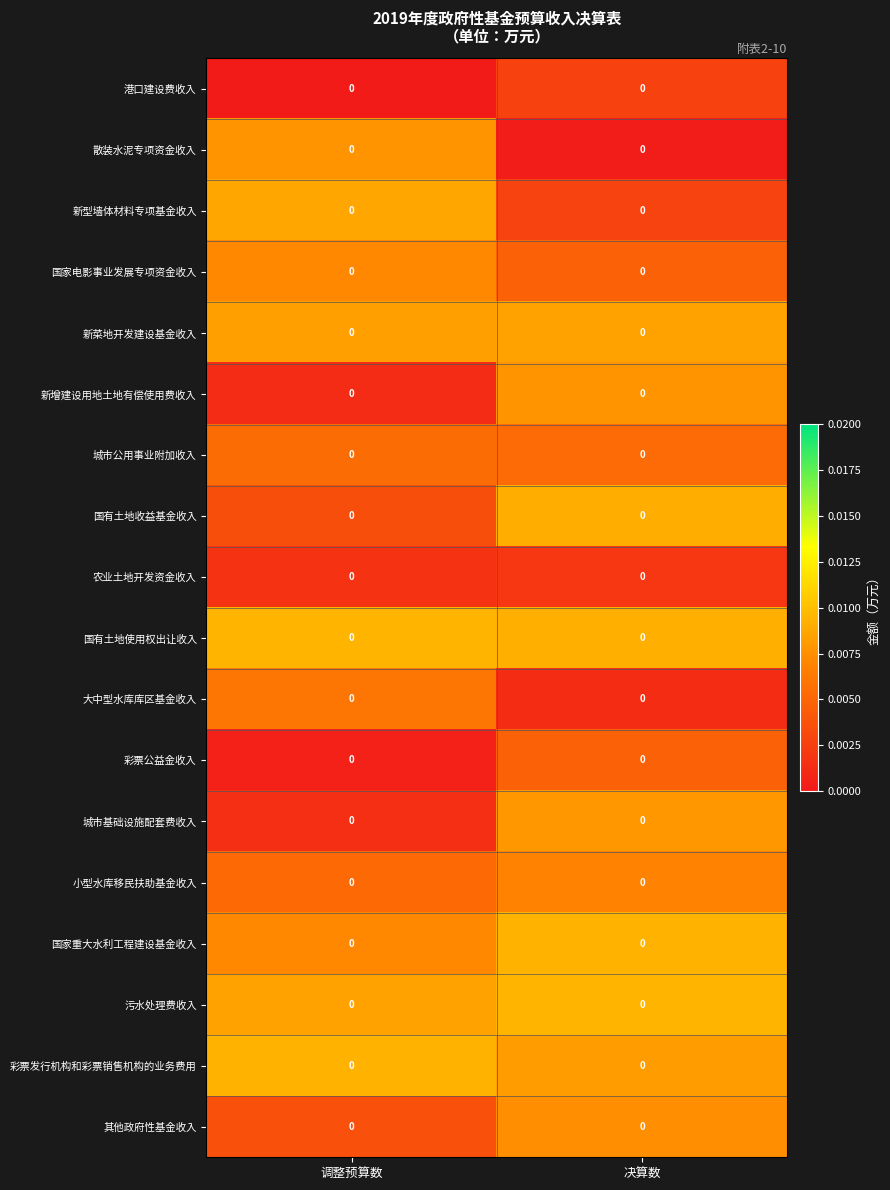

At how many categories does at least one series exceed 0?

2